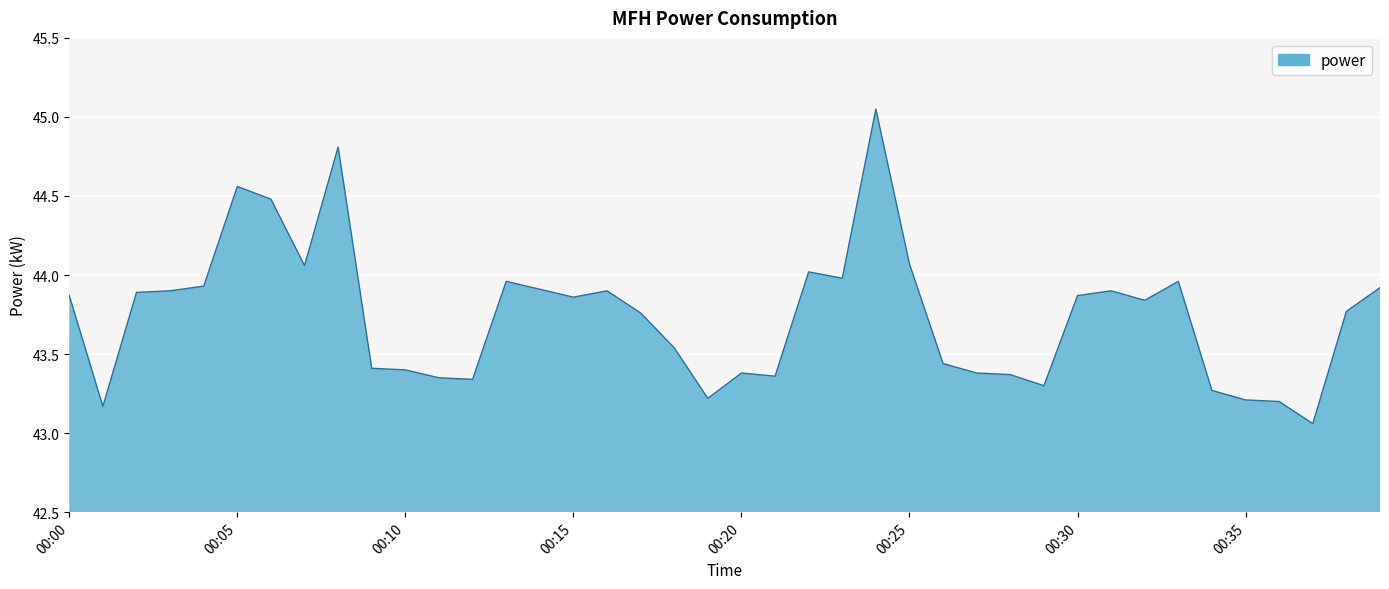

What is the difference between the maximum and minimum values?

2.0